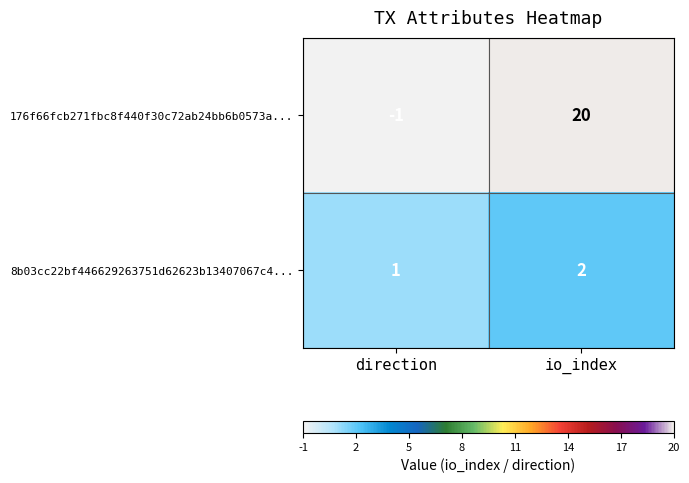

What is the spread (max minus min) of values at io_index?

18